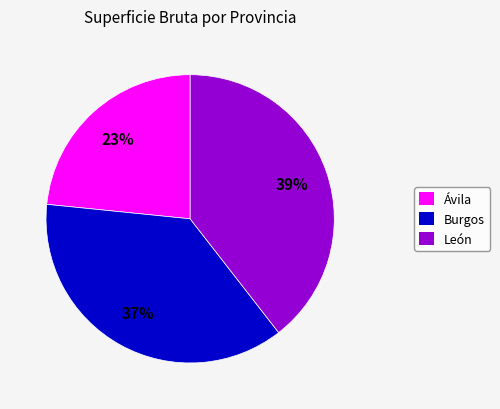

Count the number of slices in the pie.

3